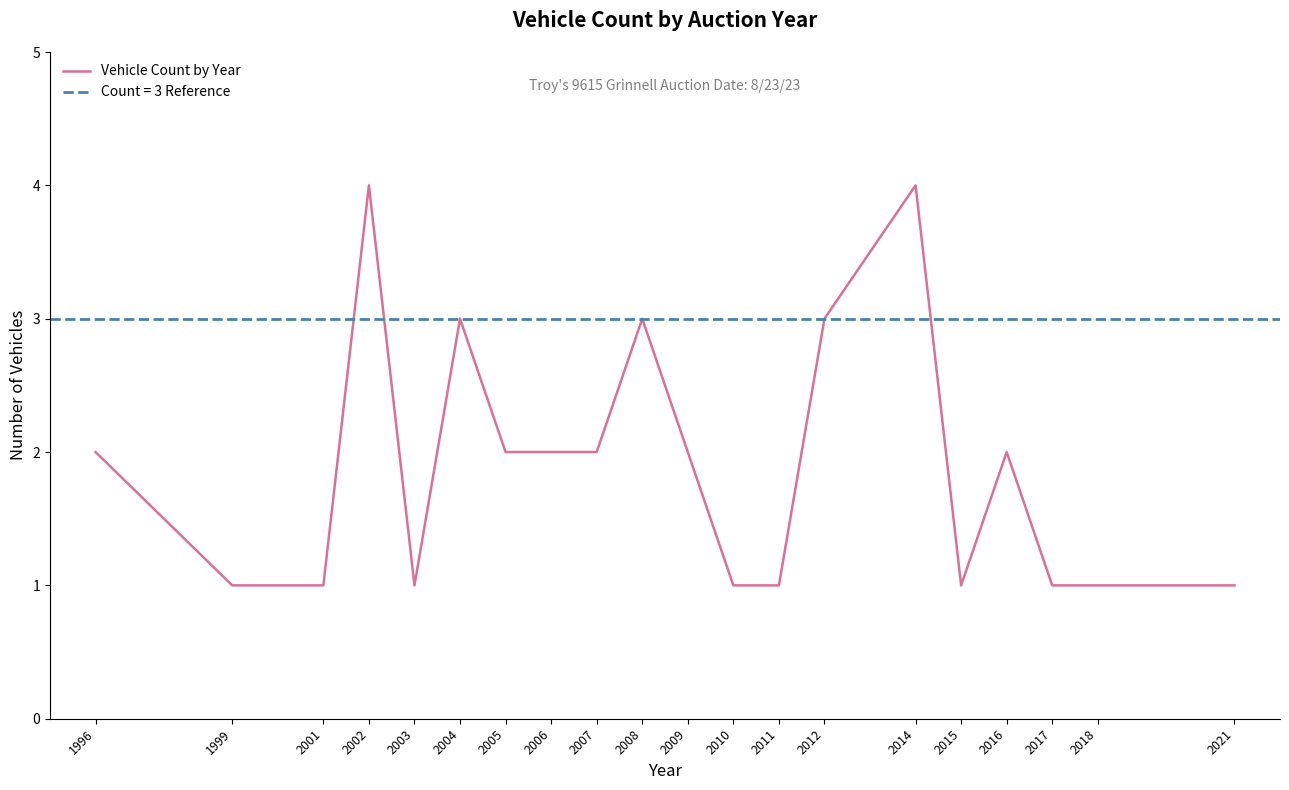

Where is the data nearest to the value 2?

1996